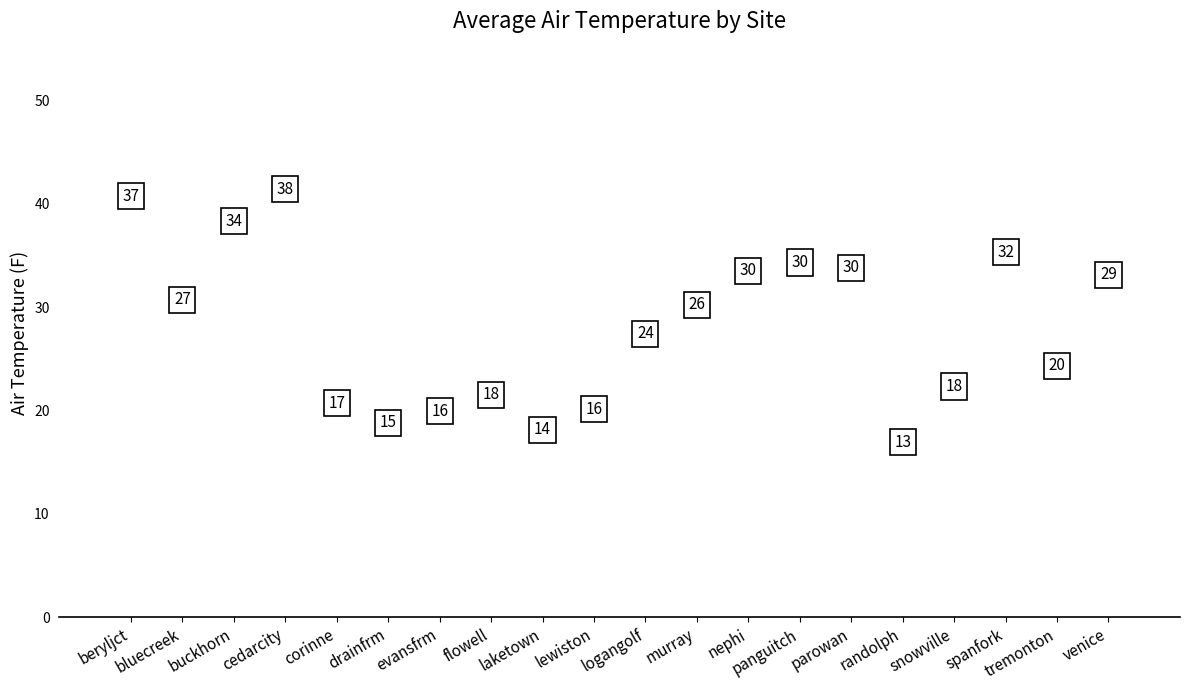

What is the ratio of the value at laketown to the value at tremonton?

0.7